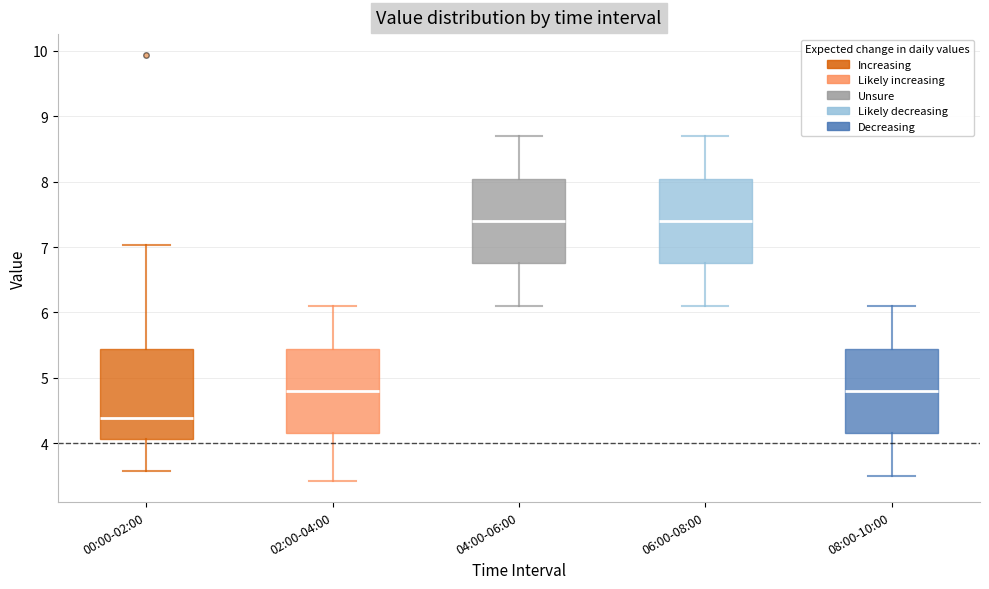

Reading left to right, transcribe this box plot: for each box, give where its median line is, the range the box spans, and where its two whiskers end, as read against the y-axis. The values are not printed on the chart, so give them approximately, as read against the axis.

00:00-02:00: median 4.4, box 4.1 to 5.4, whiskers 3.6 to 7.0
02:00-04:00: median 4.8, box 4.2 to 5.4, whiskers 3.4 to 6.1
04:00-06:00: median 7.4, box 6.8 to 8.0, whiskers 6.1 to 8.7
06:00-08:00: median 7.4, box 6.8 to 8.0, whiskers 6.1 to 8.7
08:00-10:00: median 4.8, box 4.2 to 5.4, whiskers 3.5 to 6.1